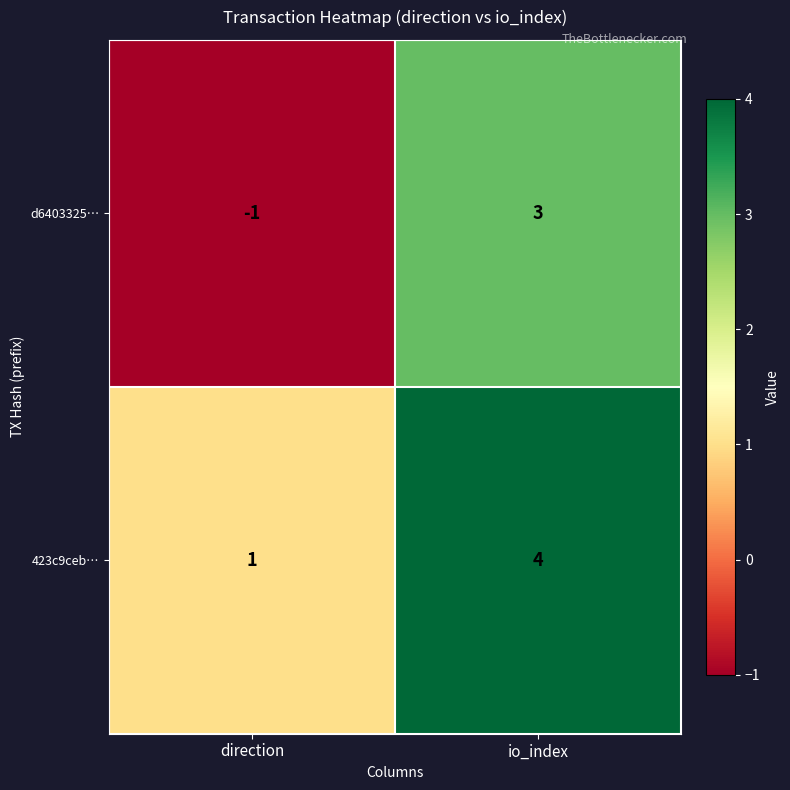

What is the difference between the maximum and minimum values in the 423c9ceb… series?

3